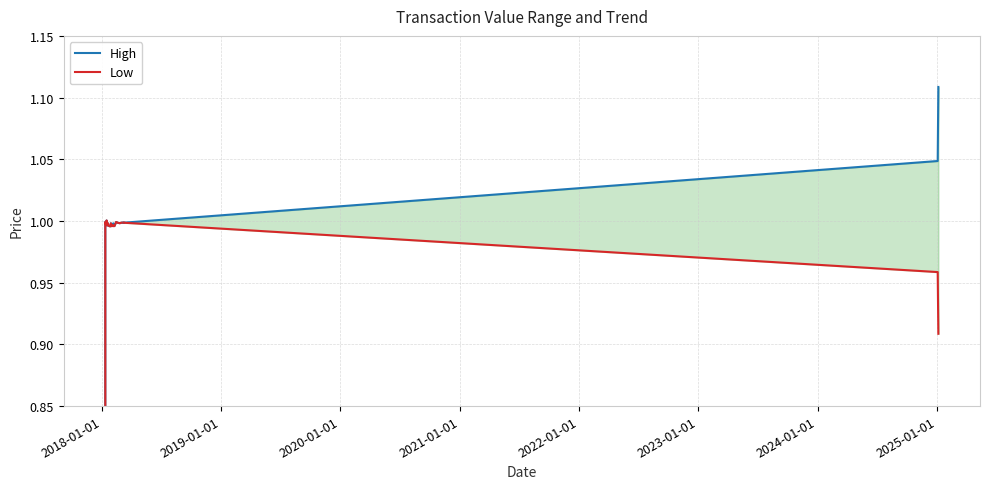

Is it true that High equals 1.5 at 2021-01-01?

False